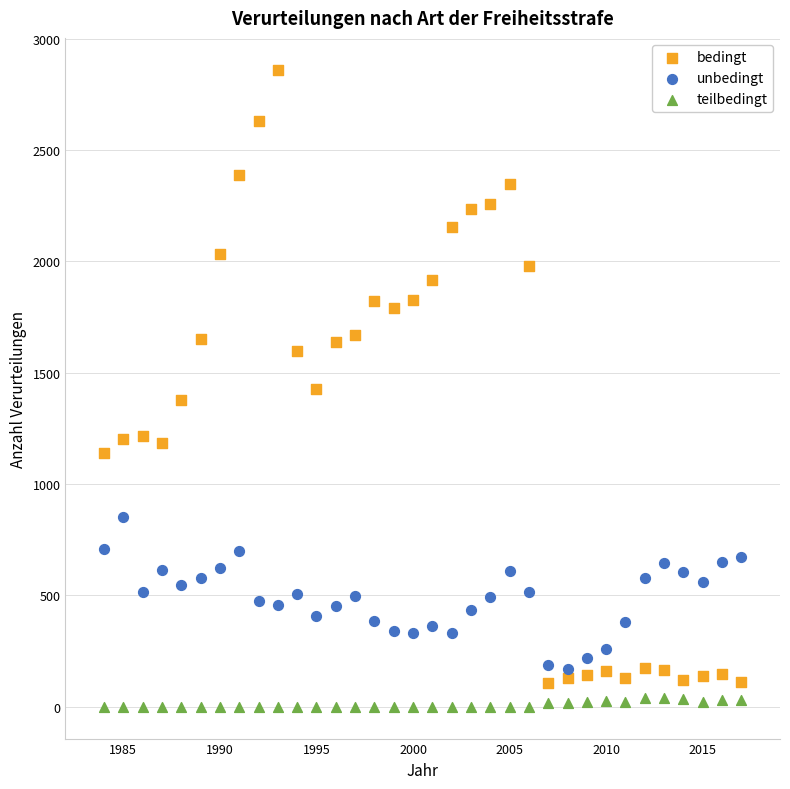

Across all data points, what is the range of X values (max minus min)?

33